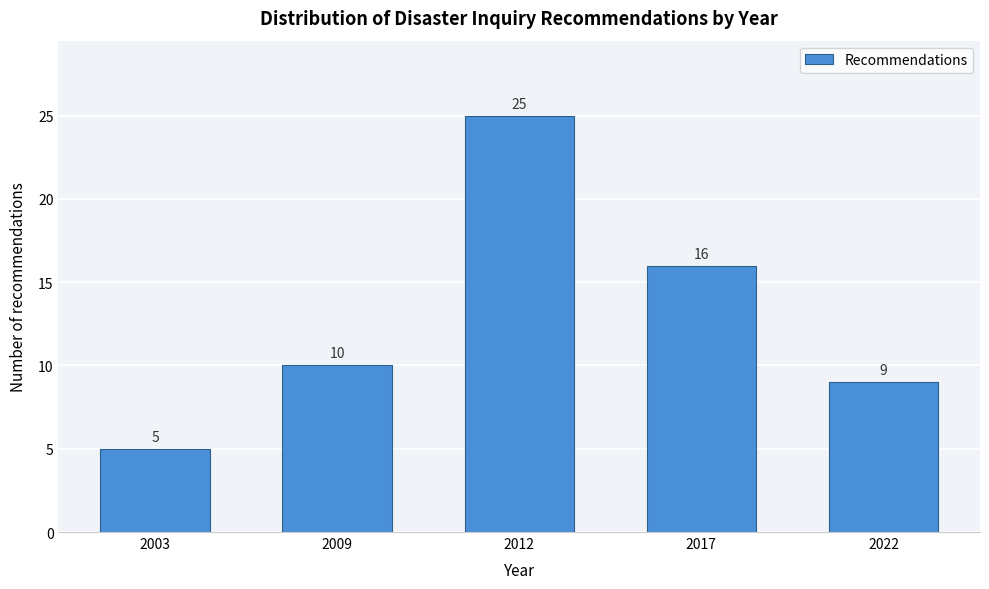

Reading right to left, transcribe all the data shown in this chart.

9	16	25	10	5